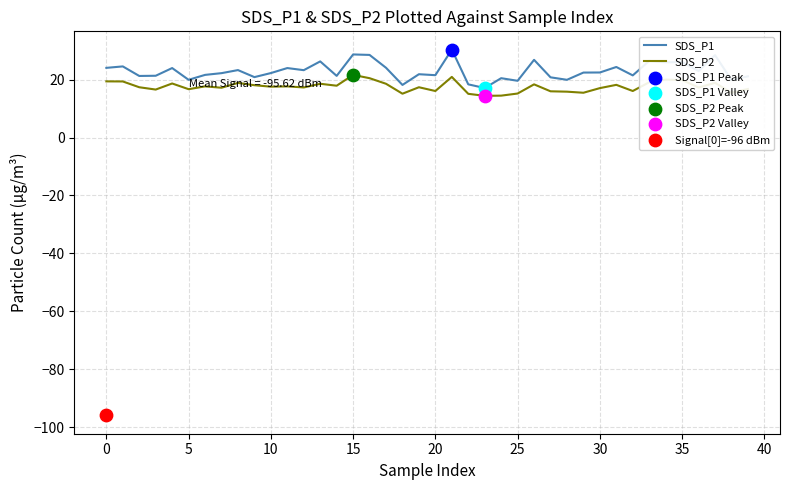

Which series has the widest spread of Y values?

SDS_P1